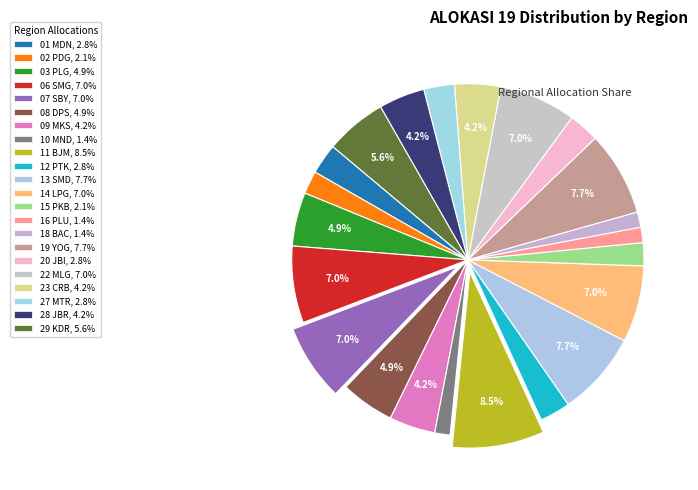

Count the number of slices in the pie.

22